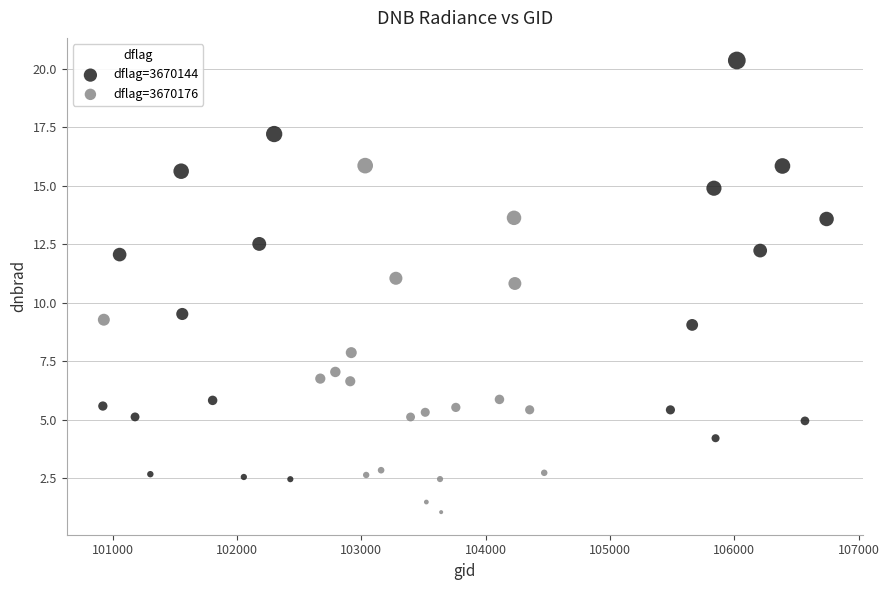

Which series has the largest Y range (max minus min)?

dflag=3670144